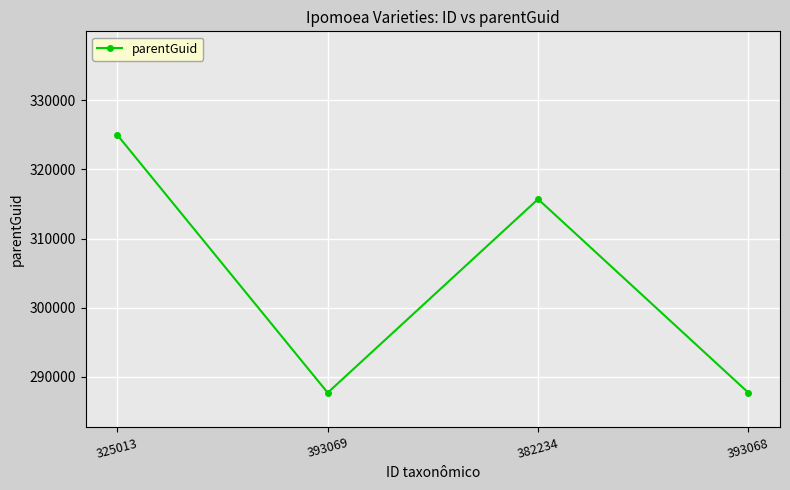

Where is the first local minimum?

393069